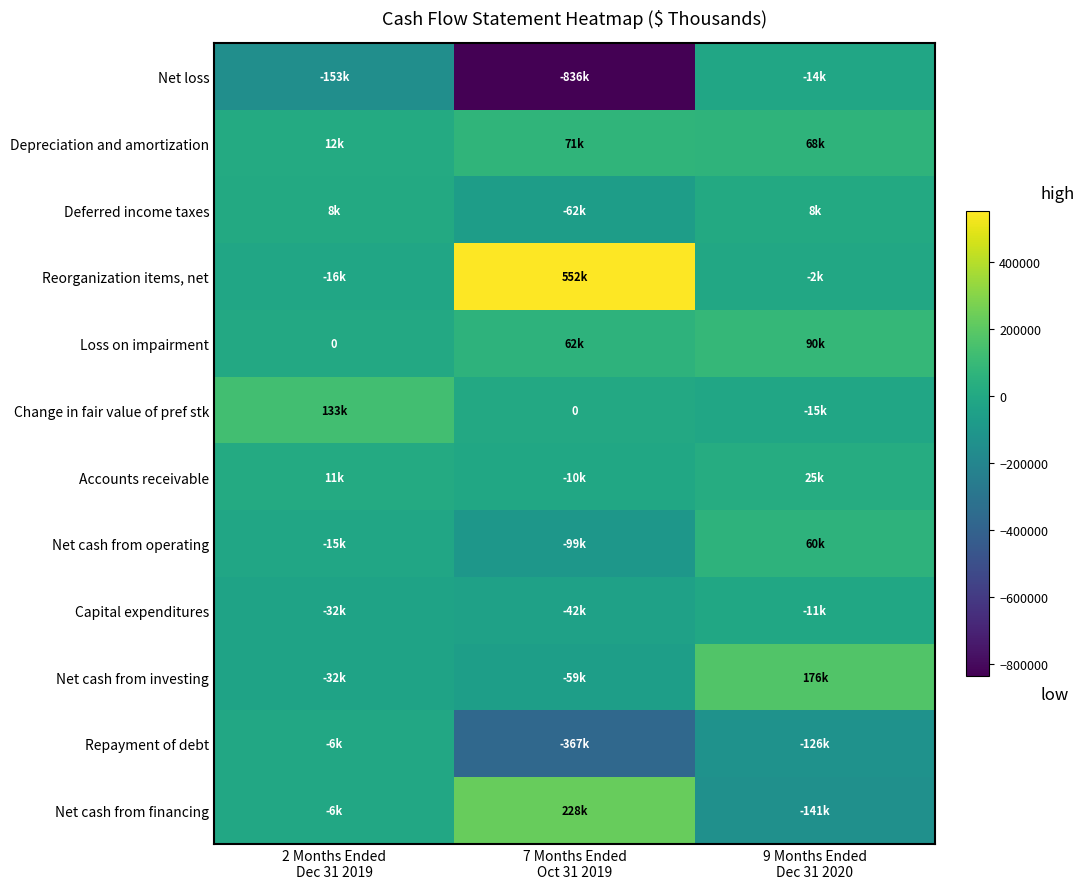

What is the difference between the maximum and minimum values in the Accounts receivable series?

35189